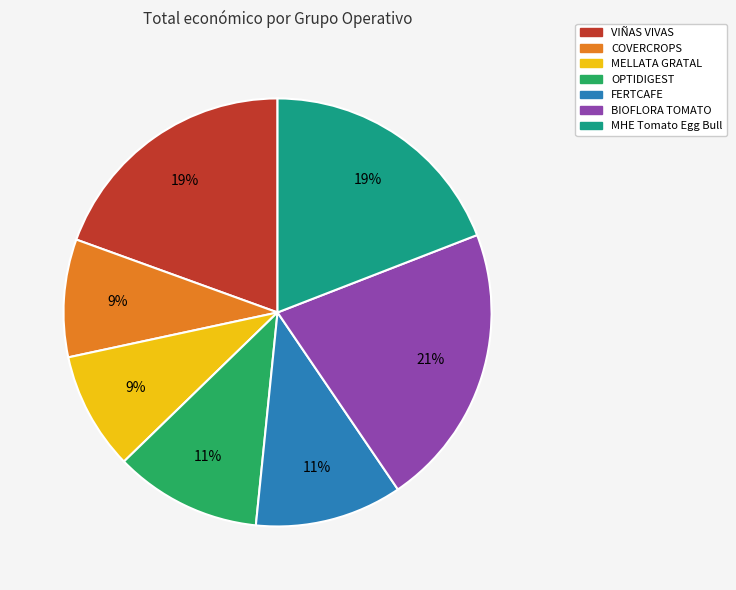

The MHE Tomato Egg Bull slice represents 19% of the pie. True or false?

True